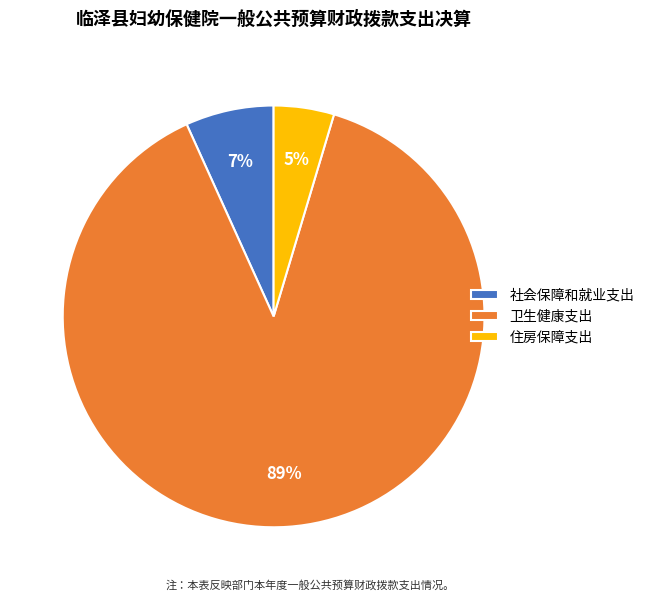

How many slices are in this pie chart?

3